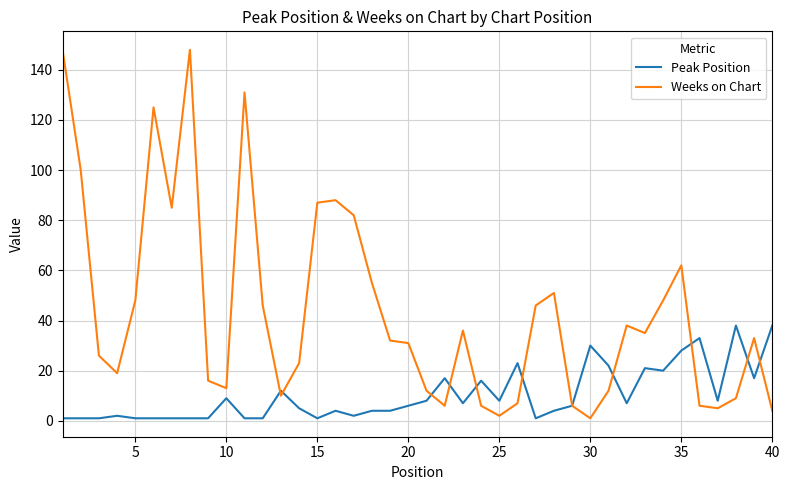

What is the maximum value for Peak Position?

38